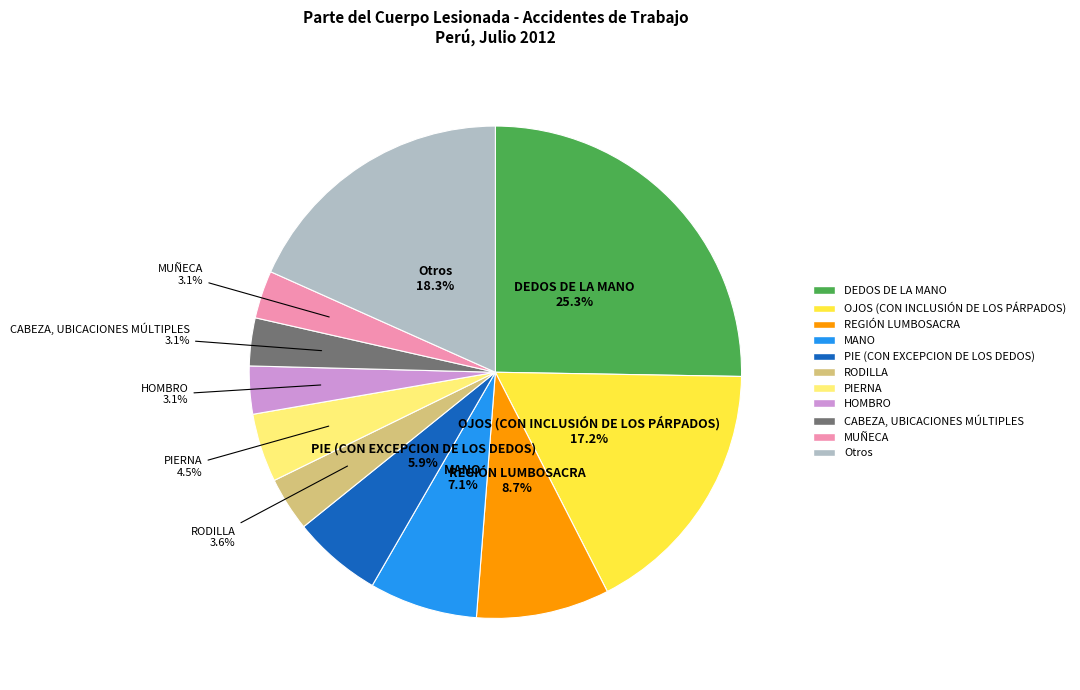

Combined, do PIE (CON EXCEPCION DE LOS DEDOS) and HOMBRO account for over 50%?

No